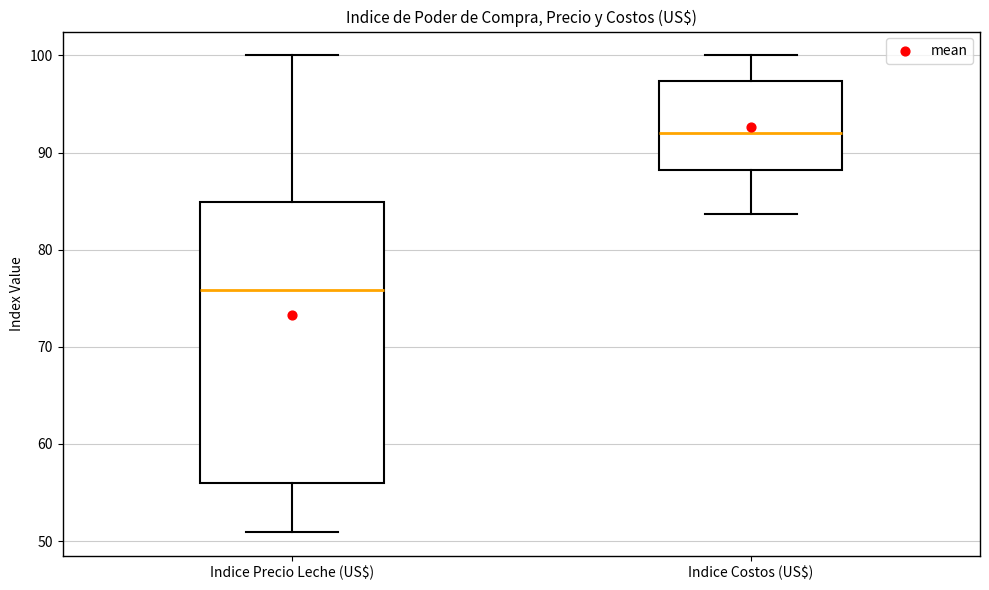

Comparing the boxes themselves (not the whiskers), which one is the tallest?

Indice Precio Leche (US$)